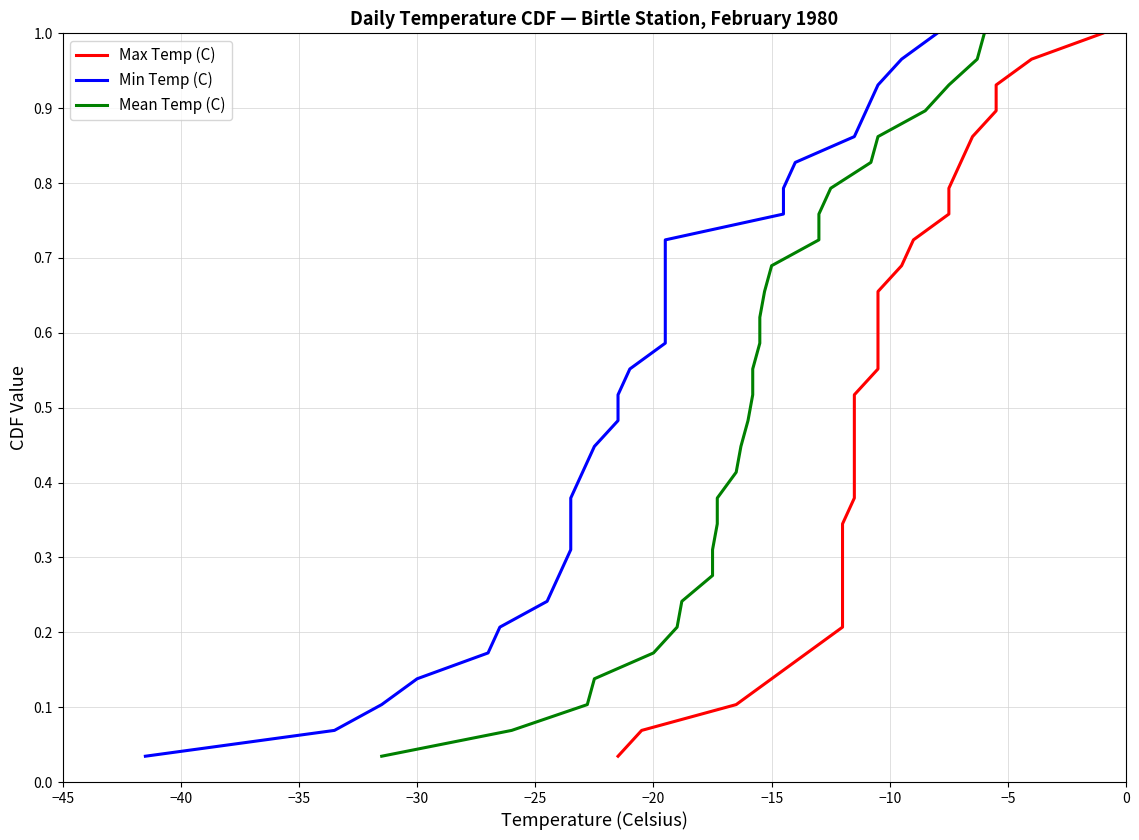

What is the value of the Min Temp (C) point at the 27th from the left?

0.9